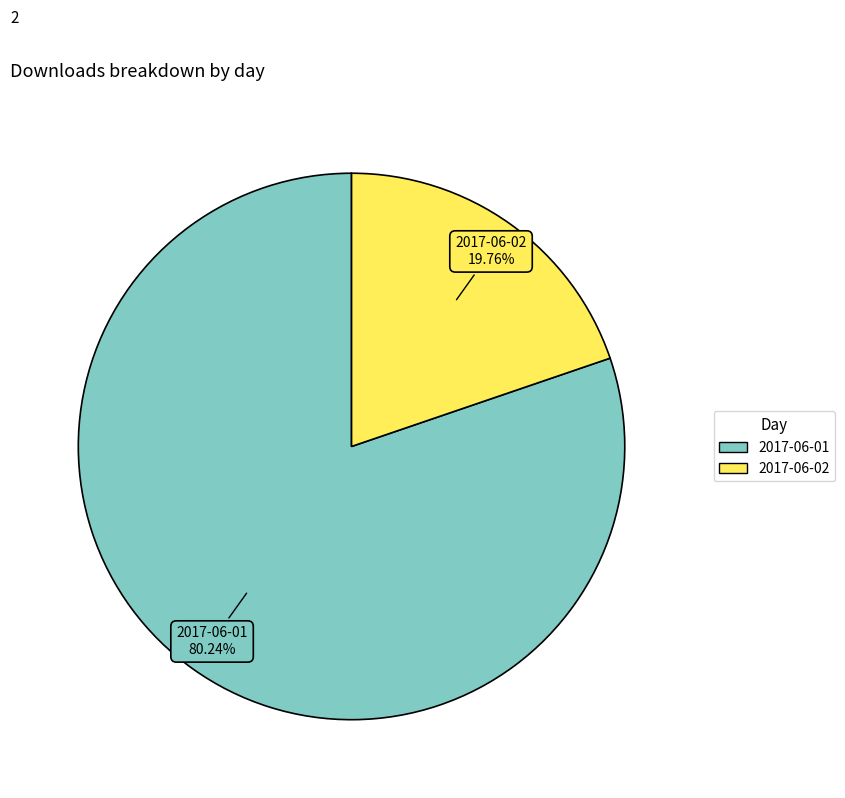

What percentage is the 2017-06-02 slice, to the nearest percent?

20%